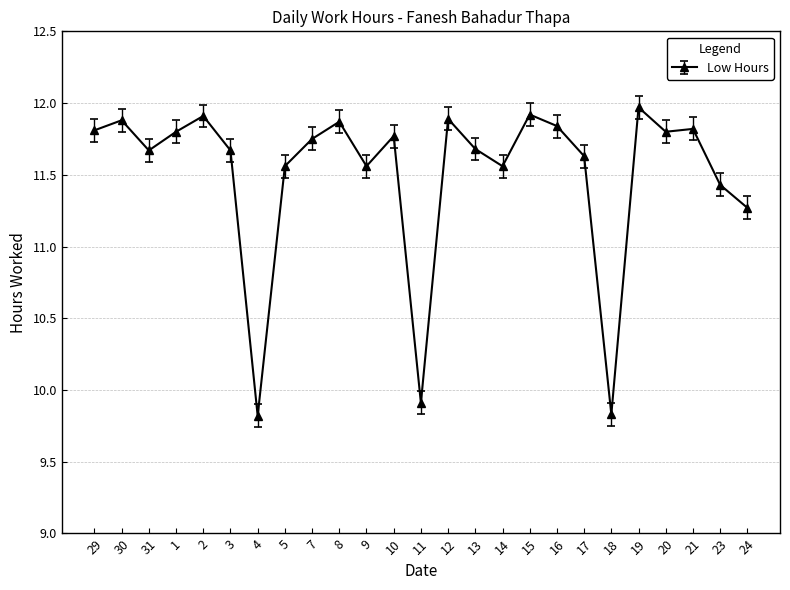

How many series are shown in this chart?

1